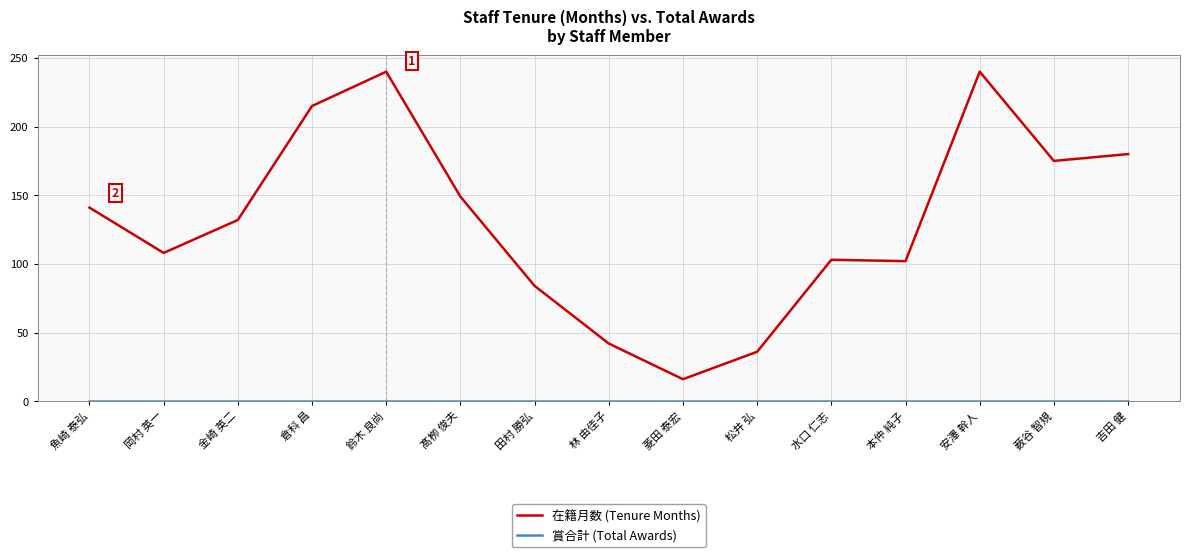

Which series has the widest spread of values?

在籍月数 (Tenure Months)